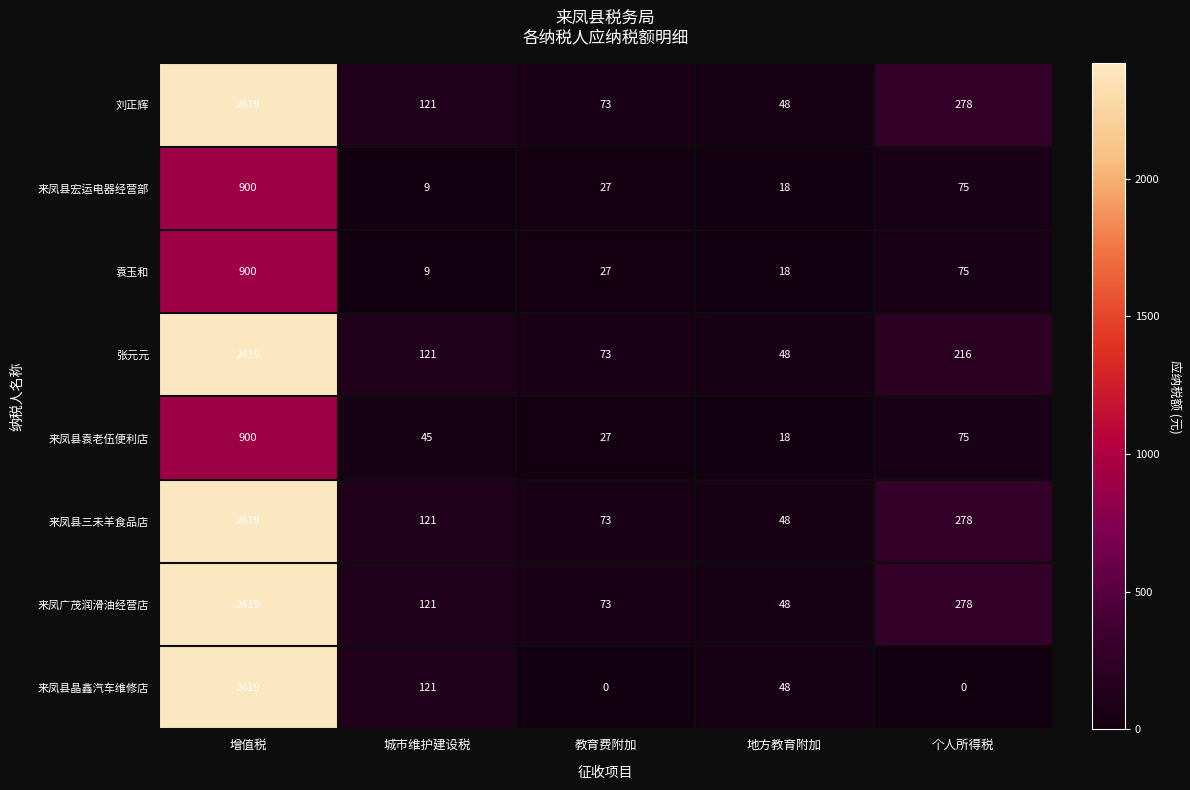

What is the difference between the highest and lowest values at 教育费附加?

73